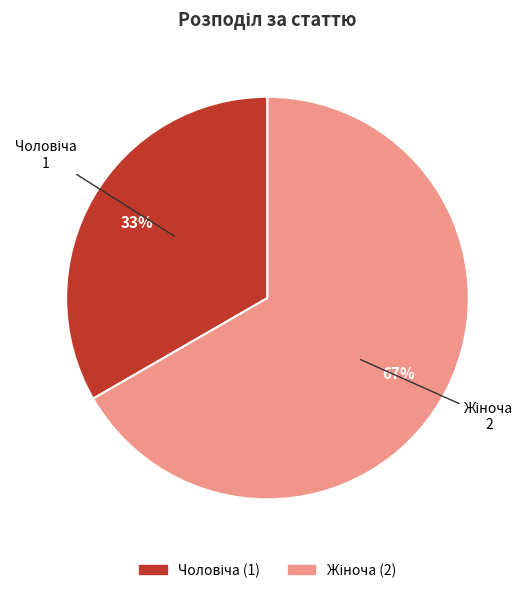

To the nearest percent, what is the average slice percentage?

50%